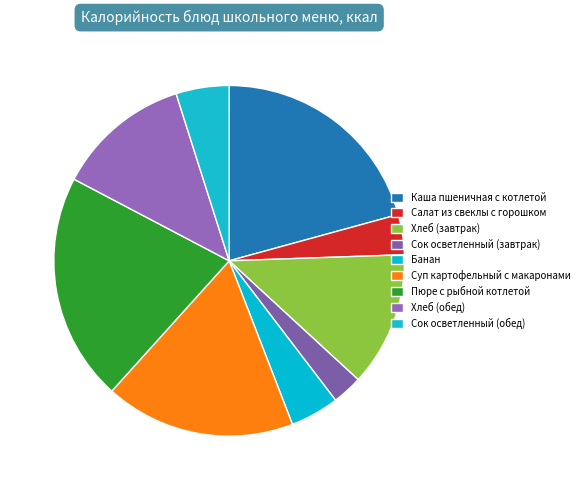

Between Сок осветленный (завтрак) and Хлеб (завтрак), which is larger?

Хлеб (завтрак)